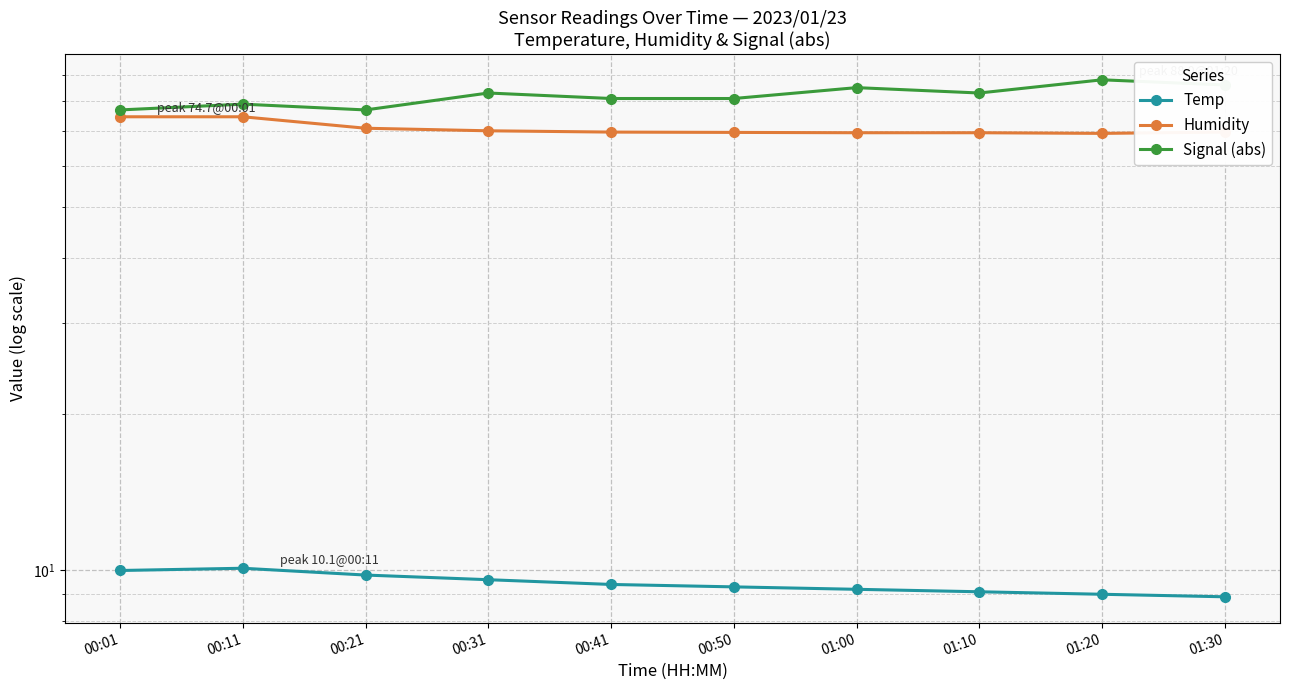

What is the label of the 4th point from the right?

01:00